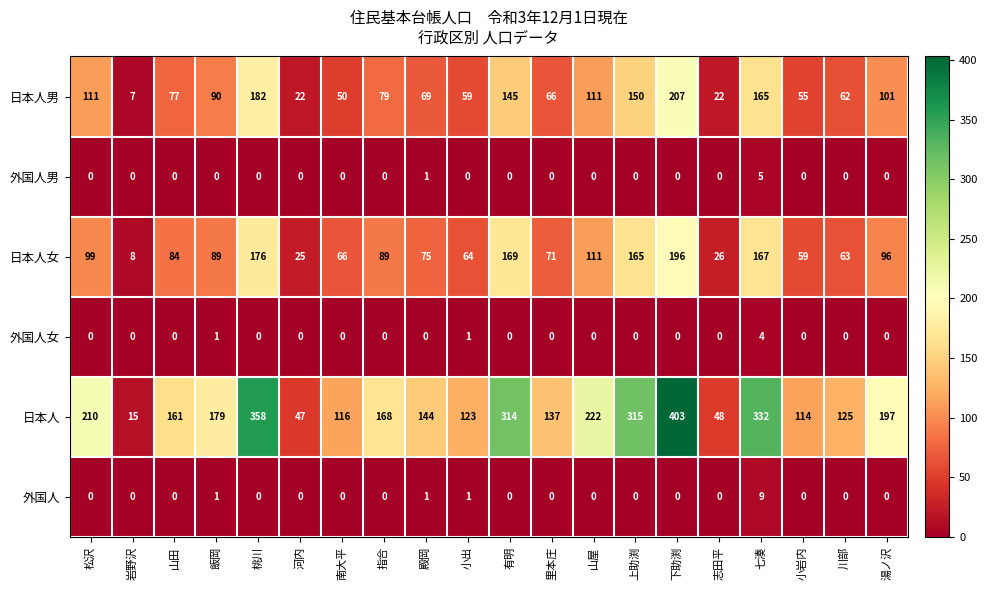

Rank the series by their maximum value, from lowest to highest.

外国人女, 外国人男, 外国人, 日本人女, 日本人男, 日本人